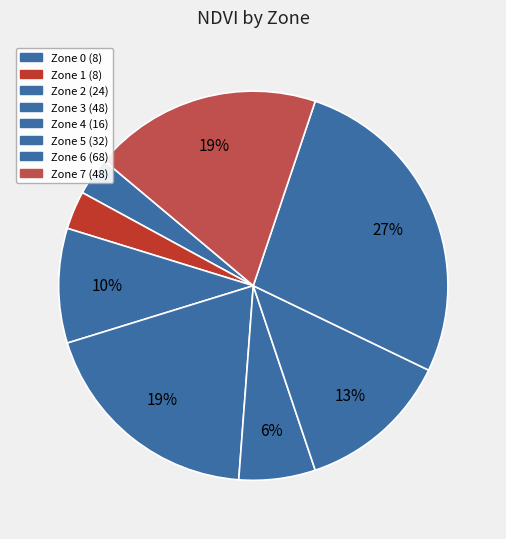

How many slices are in this pie chart?

8